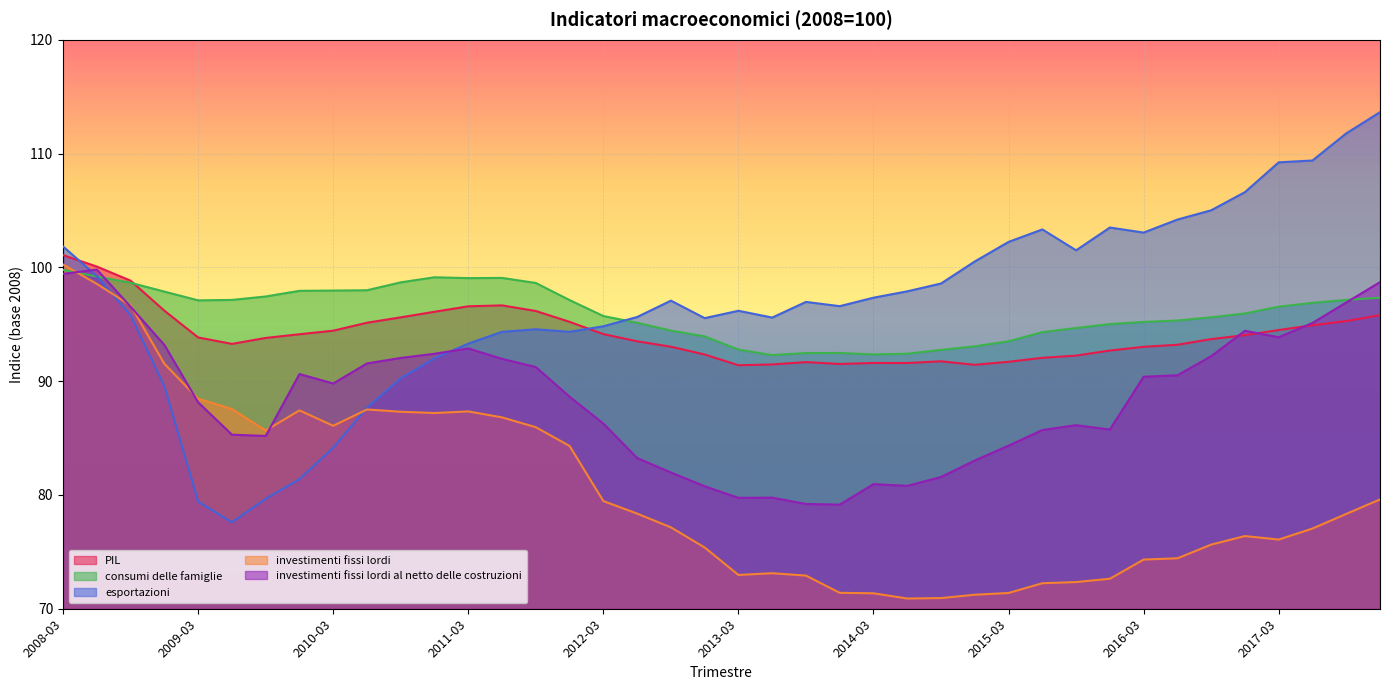

Is it true that esportazioni equals 40.3 at 2013-03?

False